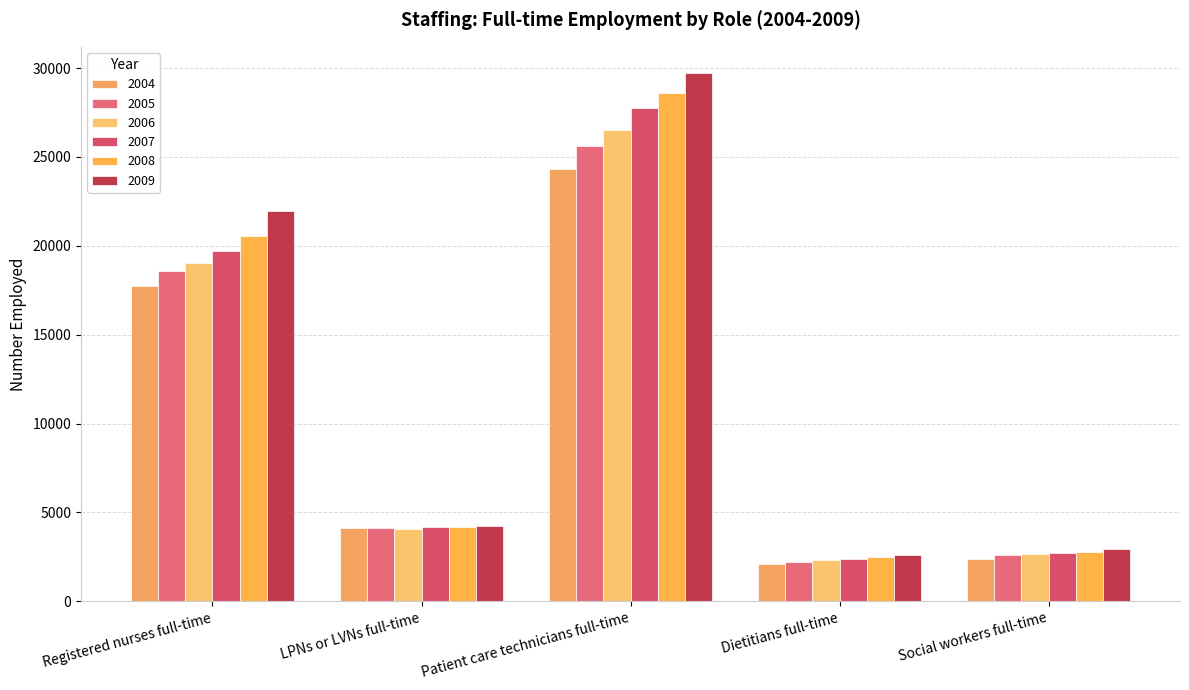

True or false: 2004 has a value of 24337 at Patient care technicians full-time.

True